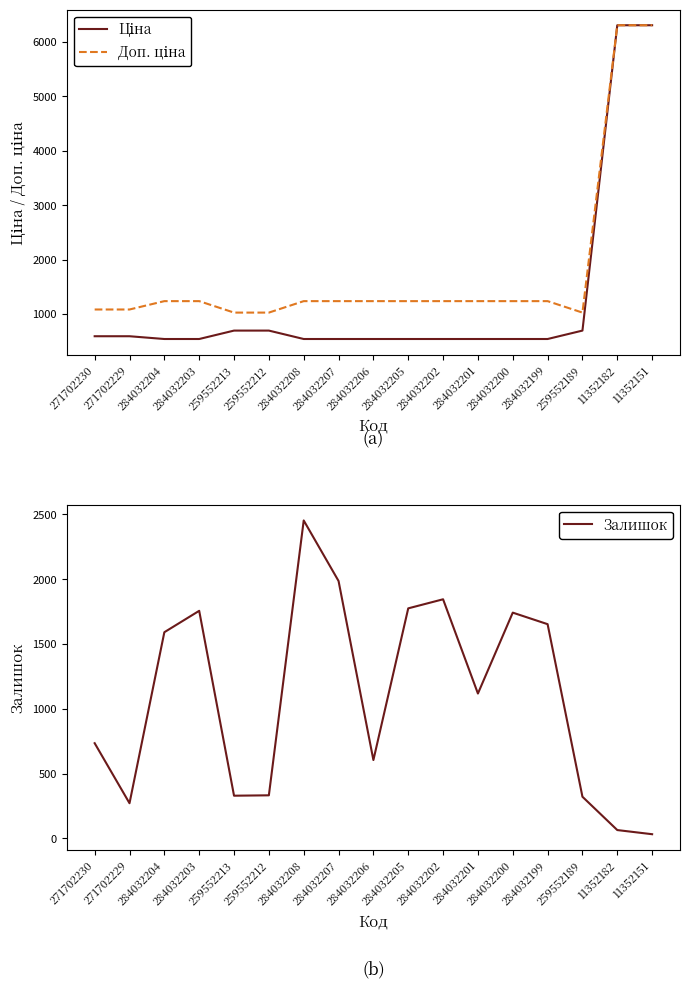

Reading left to right, extract all data points from this chart.

Ціна: 271702230=589.9	271702229=589.9	284032204=539.0	284032203=539.0	259552213=693.7	259552212=693.7	284032208=539.0	284032207=539.0	284032206=539.0	284032205=539.0	284032202=539.0	284032201=539.0	284032200=539.0	284032199=539.0	259552189=693.7	11352182=6308.8	11352151=6308.8
Доп. ціна: 271702230=1081.7	271702229=1081.7	284032204=1235.4	284032203=1235.4	259552213=1024.6	259552212=1024.6	284032208=1235.4	284032207=1235.4	284032206=1235.4	284032205=1235.4	284032202=1235.4	284032201=1235.4	284032200=1235.4	284032199=1235.4	259552189=1024.6	11352182=6308.8	11352151=6308.8
Залишок: 271702230=735.0	271702229=272.0	284032204=1591.0	284032203=1756.0	259552213=330.0	259552212=333.0	284032208=2453.0	284032207=1986.0	284032206=605.0	284032205=1775.0	284032202=1845.0	284032201=1118.0	284032200=1742.0	284032199=1653.0	259552189=322.0	11352182=65.0	11352151=33.0